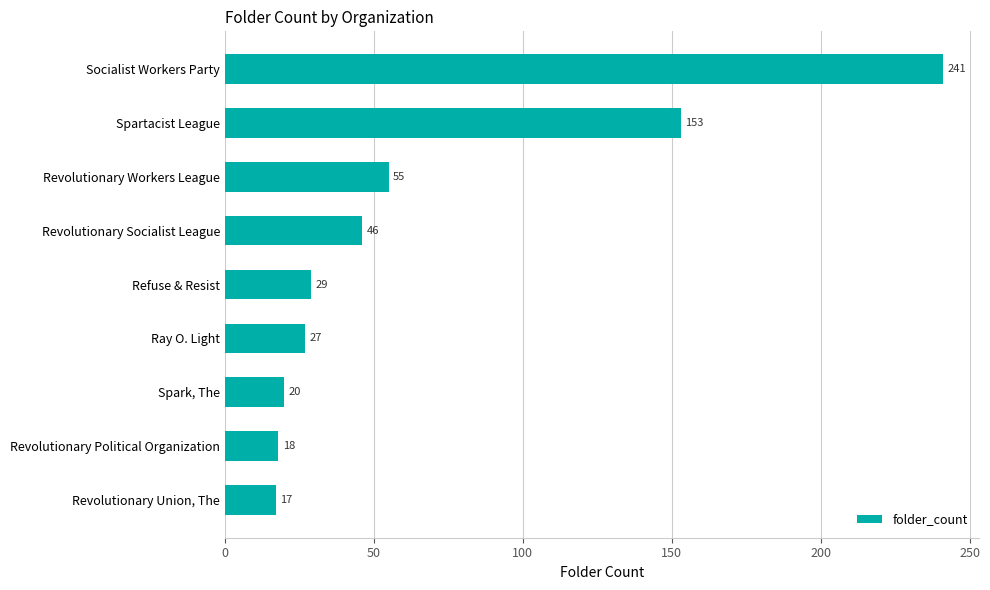

Count the number of data series in this chart.

1